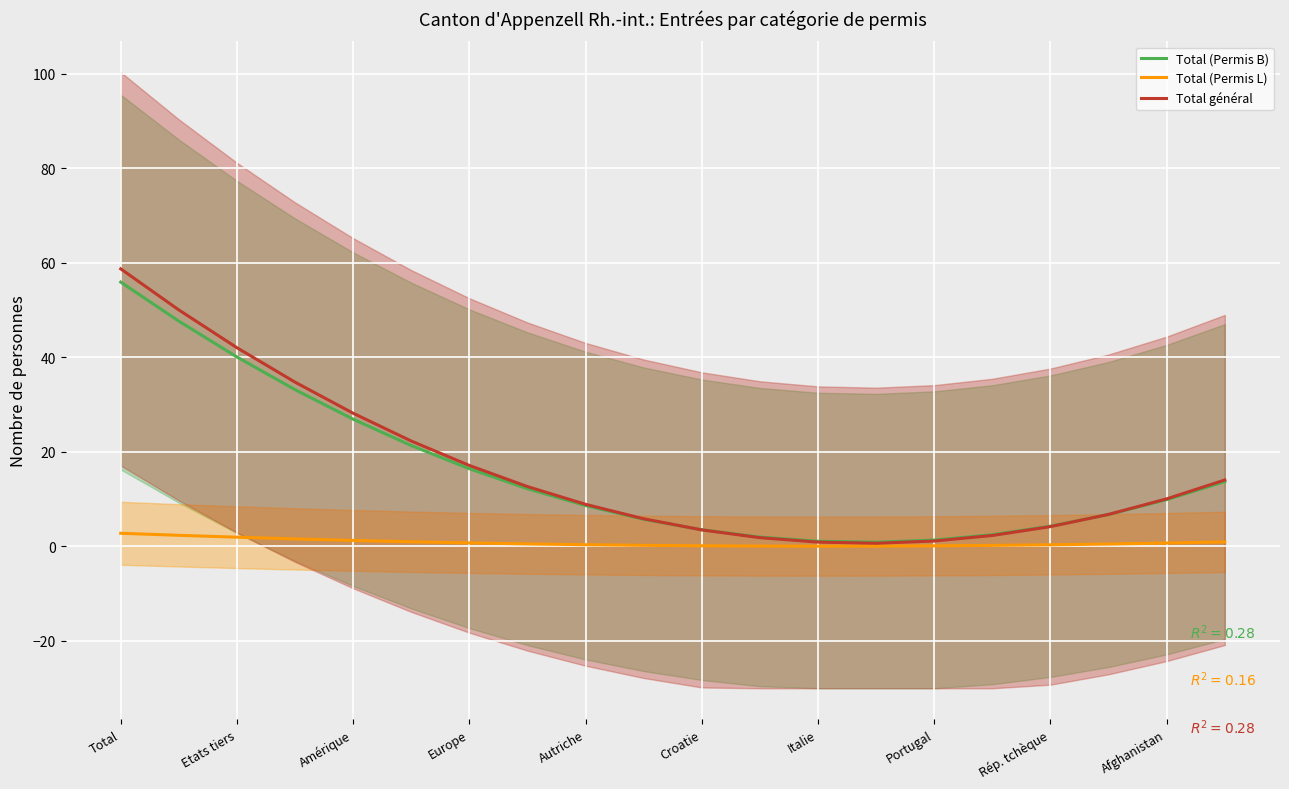

At which label does Total général reach its peak?

Total